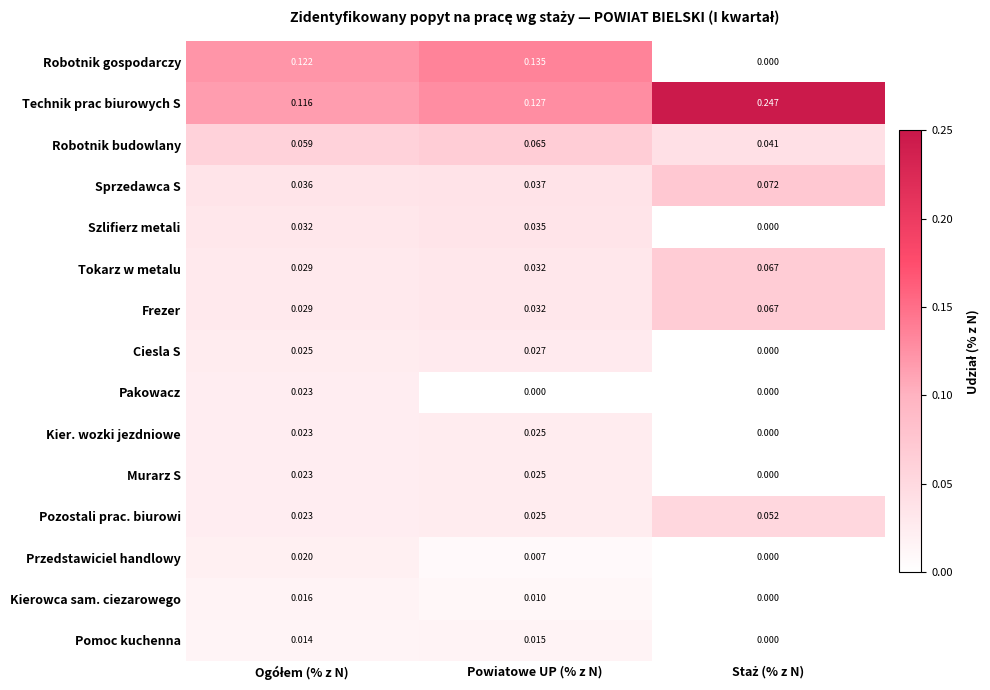

At which category is the sum across all series the highest?

Powiatowe UP (% z N)